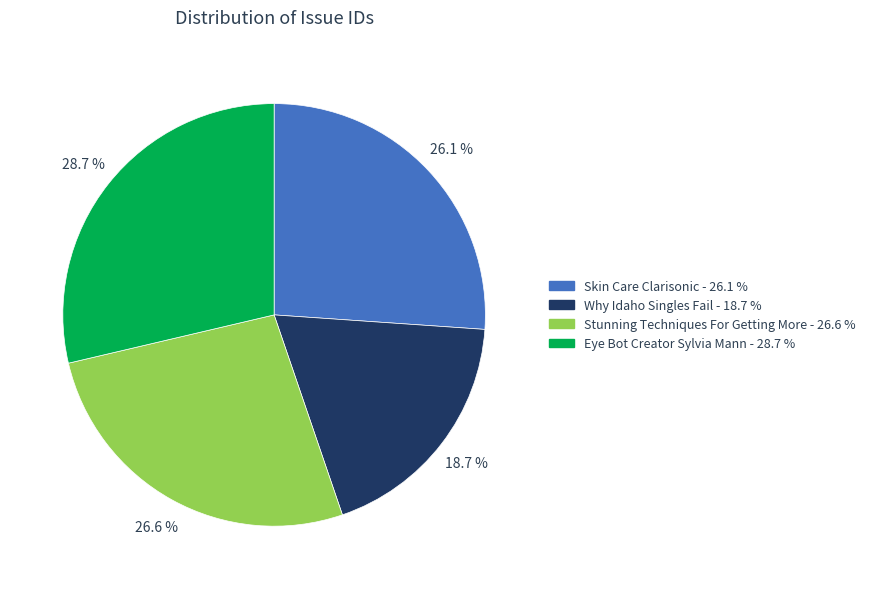

Is it true that Stunning Techniques For Getting More is 27% of the pie?

True